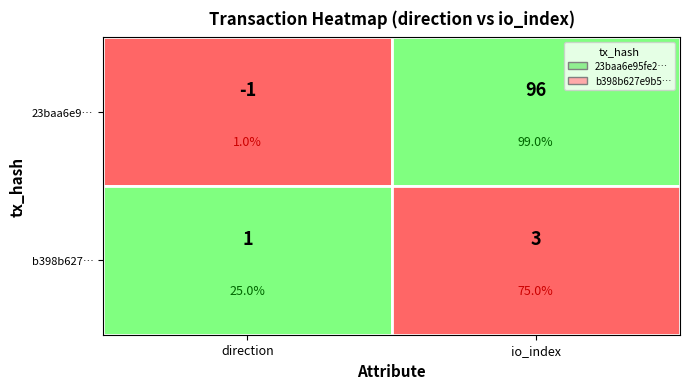

Rank the series at 0 from lowest to highest value.

23baa6e95fe2f78135f225563754de495425aec, b398b627e9b50dec70d754b245839d08e669c6e